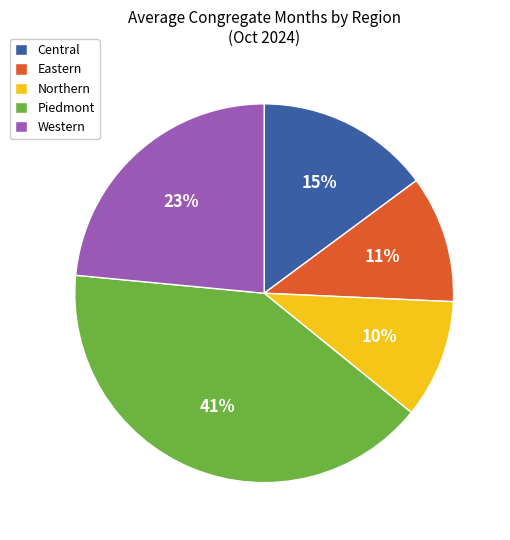

To the nearest percent, what percentage of the pie is Central?

15%